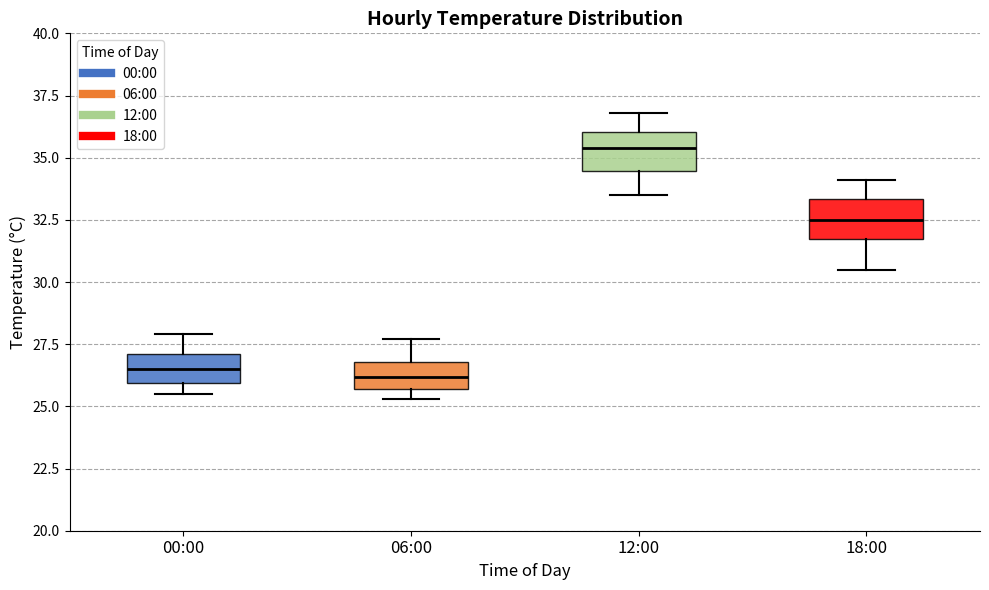

Which box's median line is the highest?

12:00